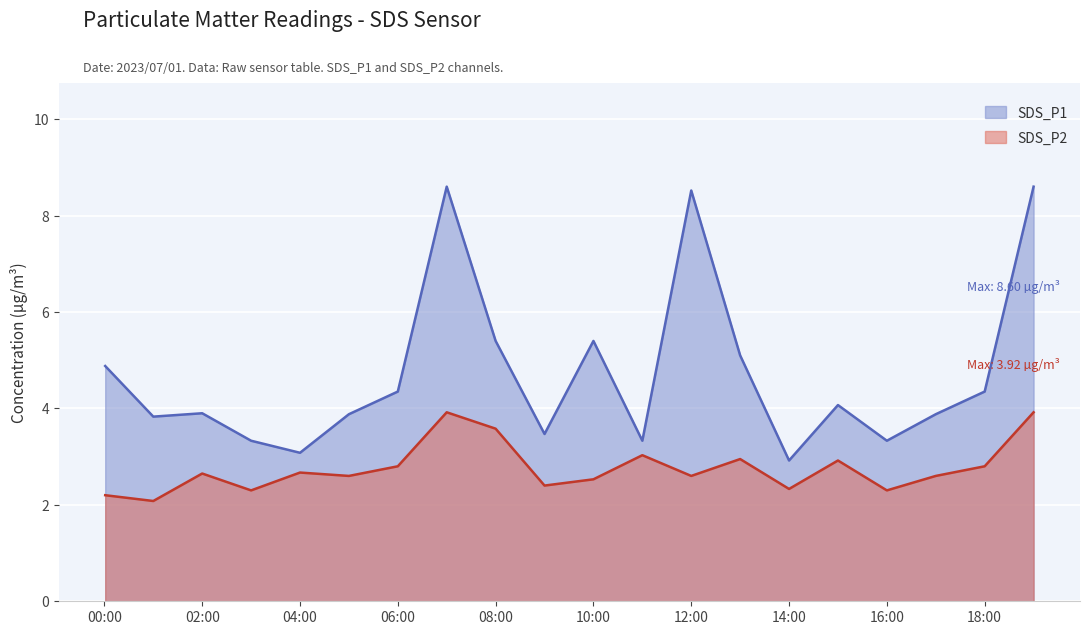

True or false: SDS_P2 and SDS_P1 cross at least once.

False